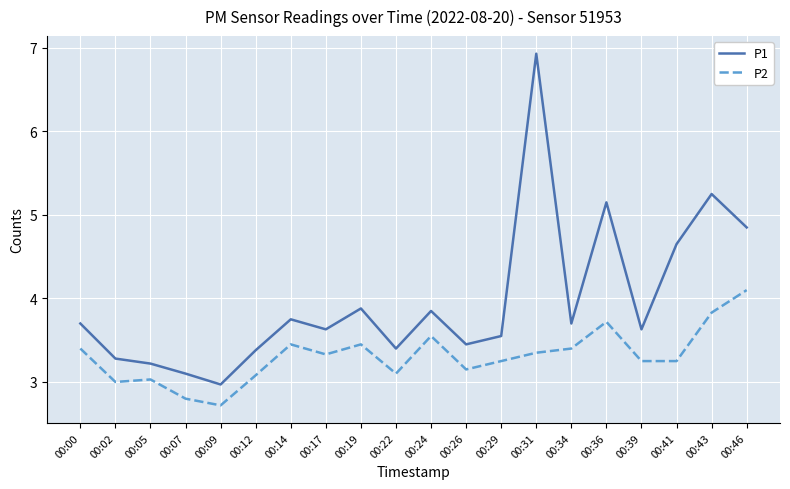

True or false: P1 and P2 intersect in this chart.

False